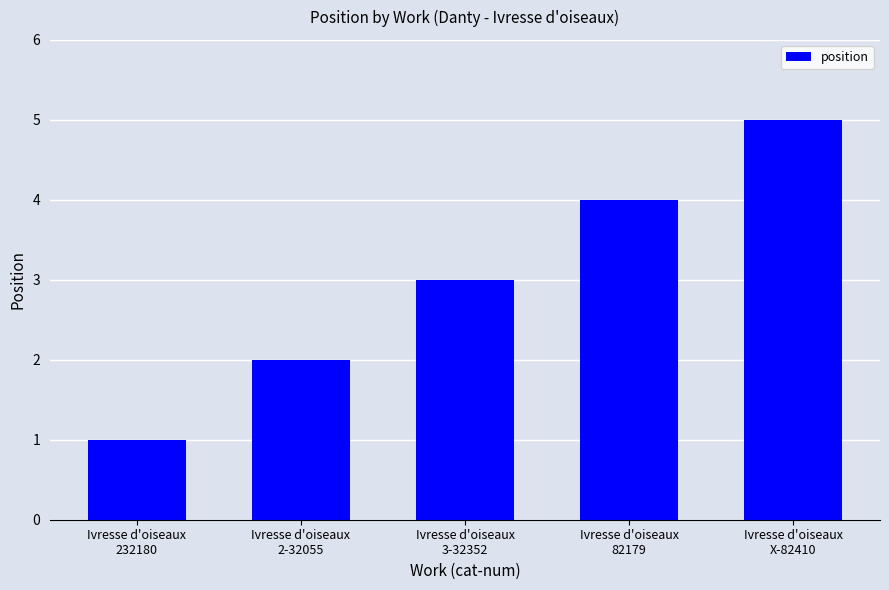

What is the sum of the values at Ivresse d'oiseaux
3-32352 and Ivresse d'oiseaux
2-32055?

5